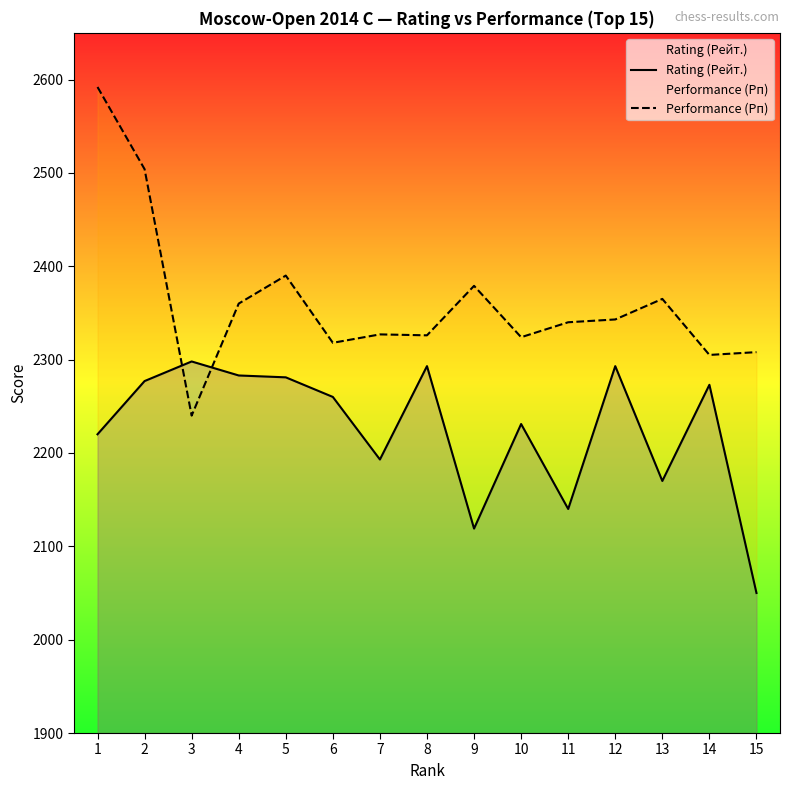

How many interior local peaks does the Performance (Рп) series have?

4